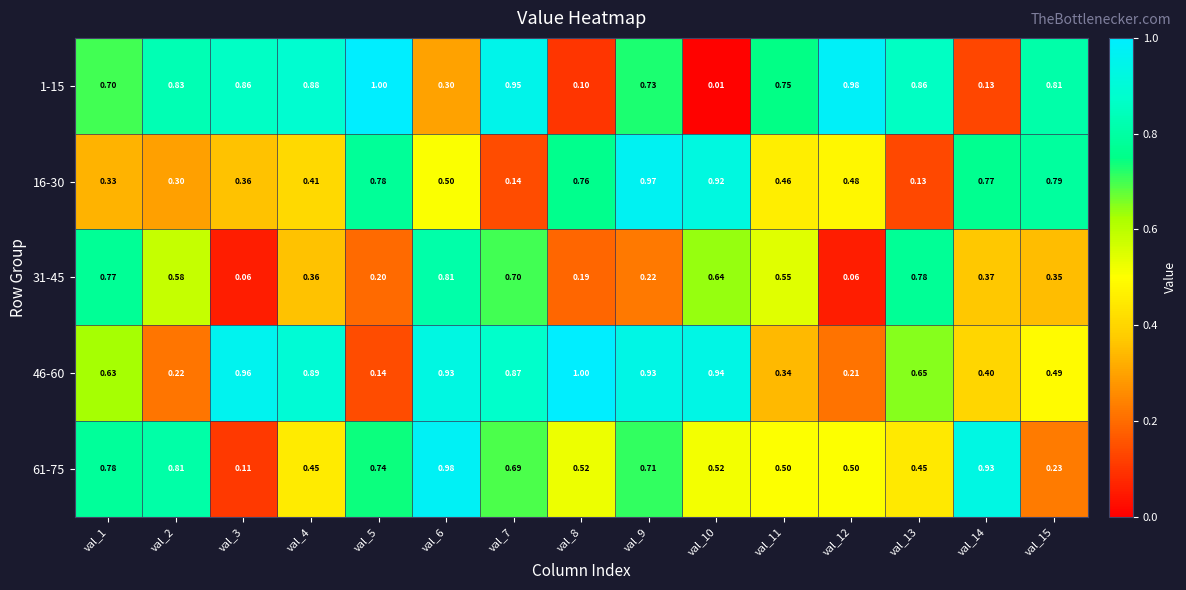

Is the value of 61-75 at val_3 greater than the value of 1-15 at val_3?

No